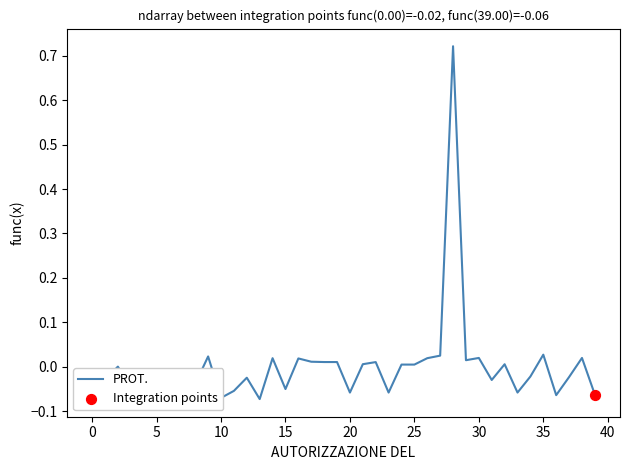

What is the difference between the maximum and minimum values?

0.8